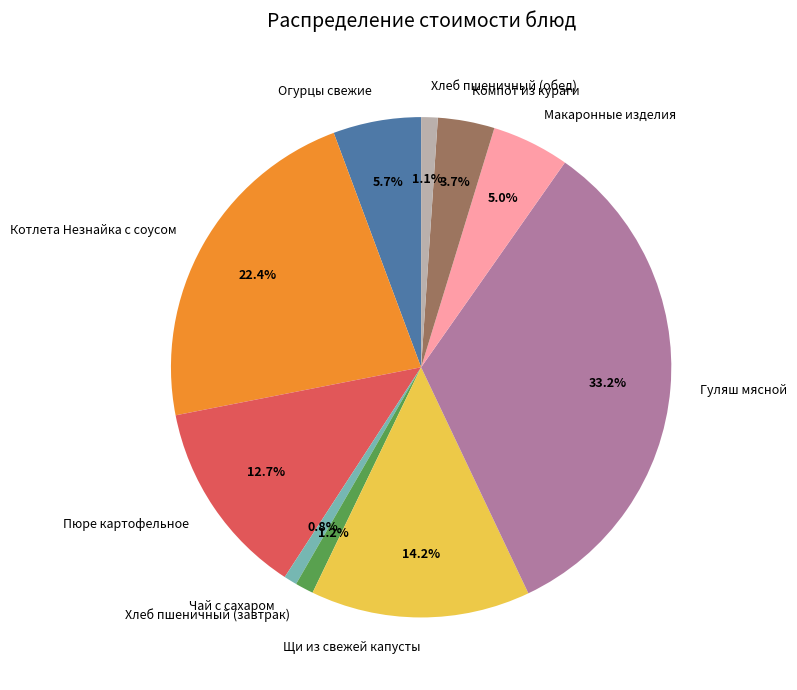

What percentage is NOT represented by Щи из свежей капусты?

85.8%